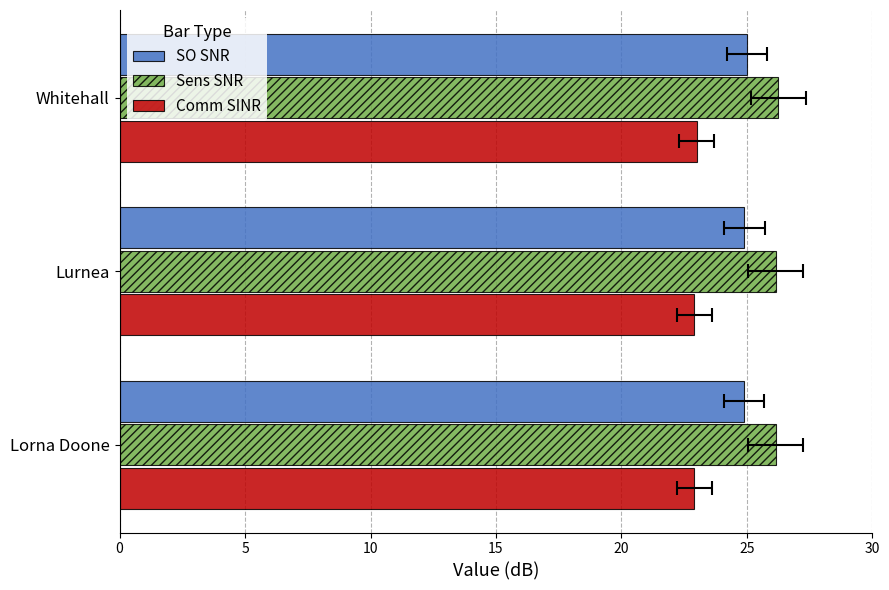

What is the value of the SO SNR bar at the 1st from the left?

24.9